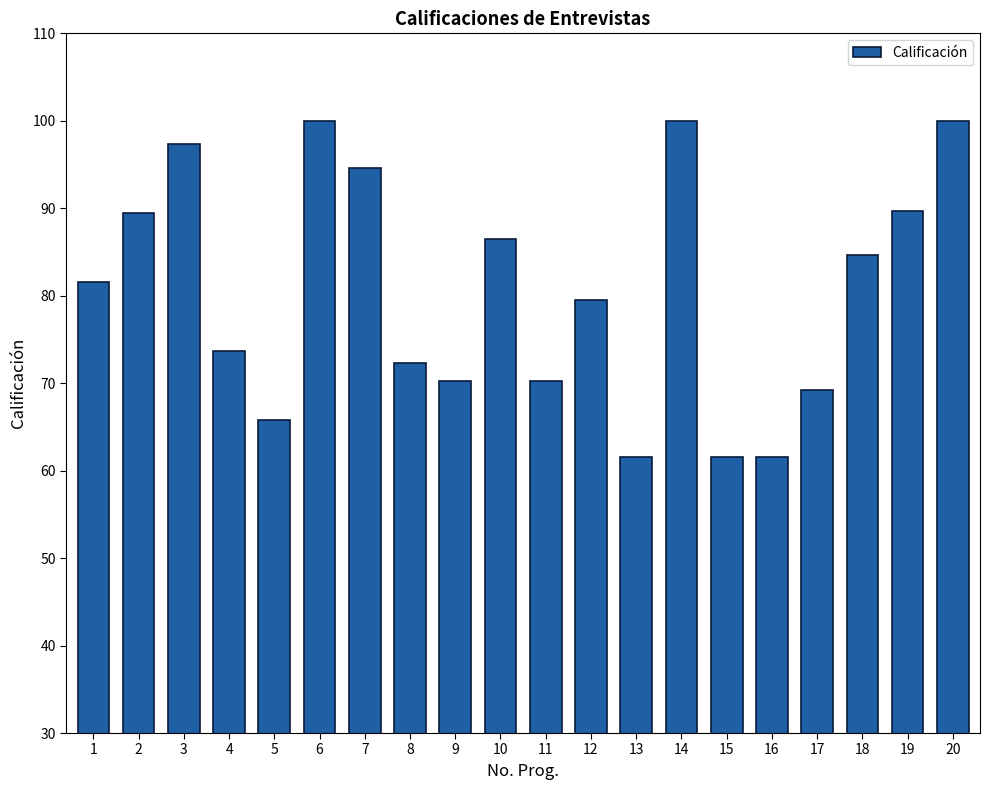

What is the smallest value displayed?

61.5